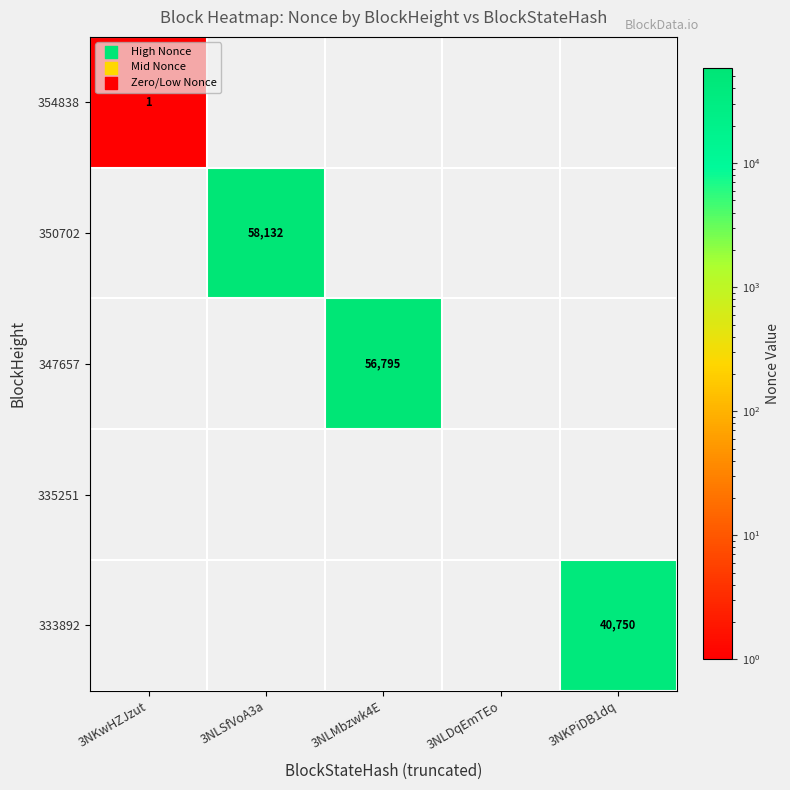

True or false: 350702 has a value of 58132 at 3NLSfVoA3a.

True